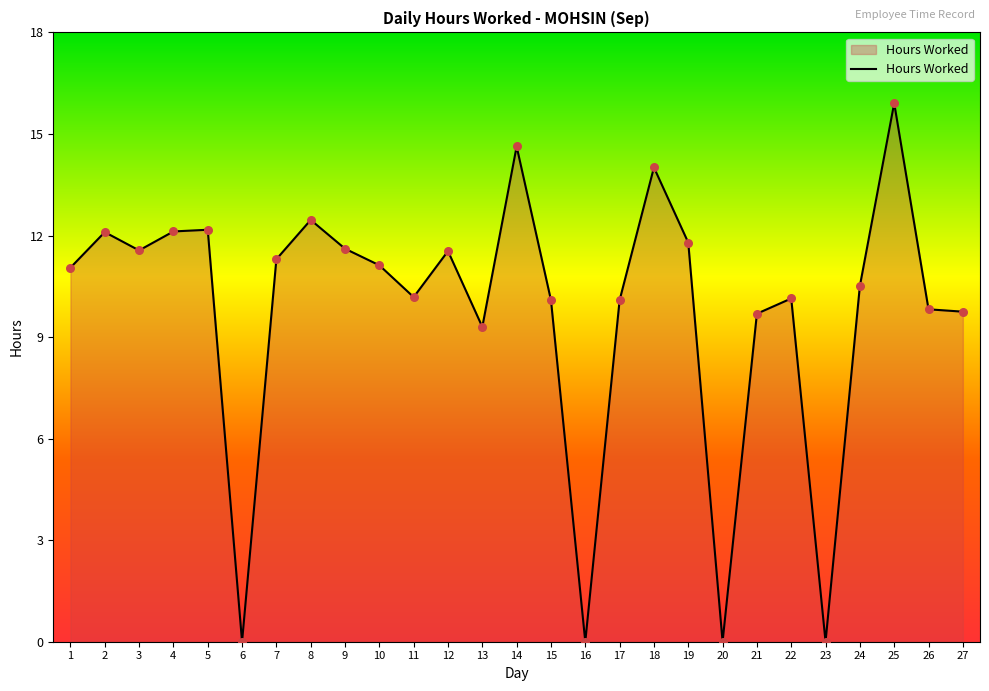

What is the change in value from 10 to 16?

-11.1